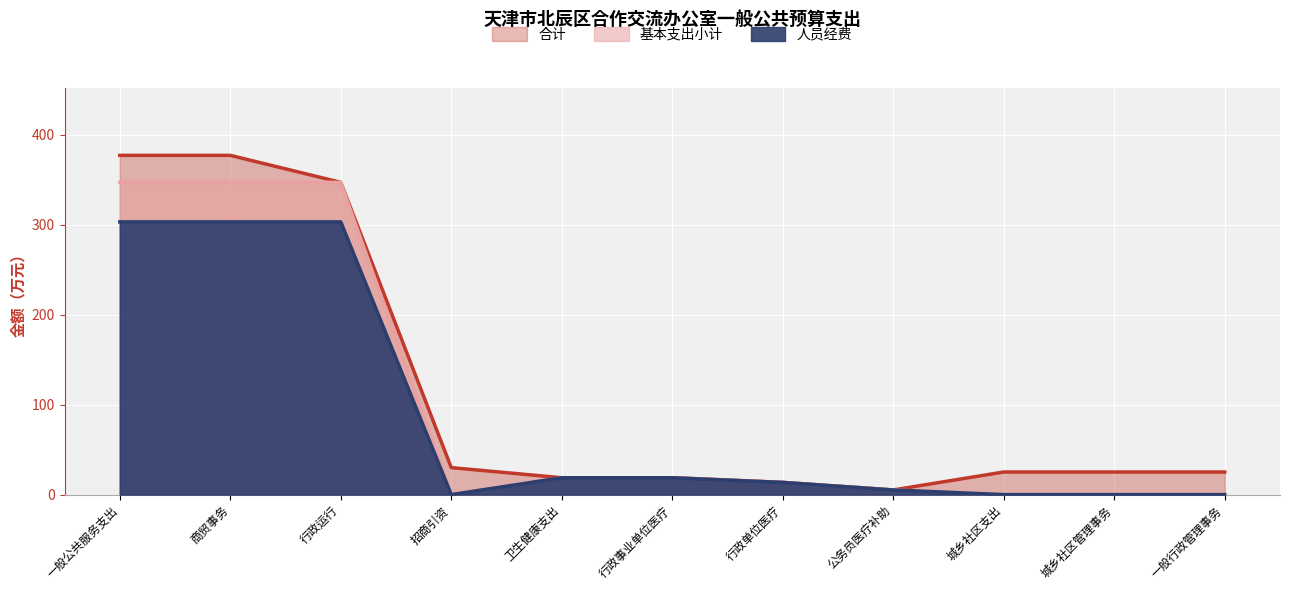

True or false: 合计 and 基本支出小计 intersect in this chart.

False